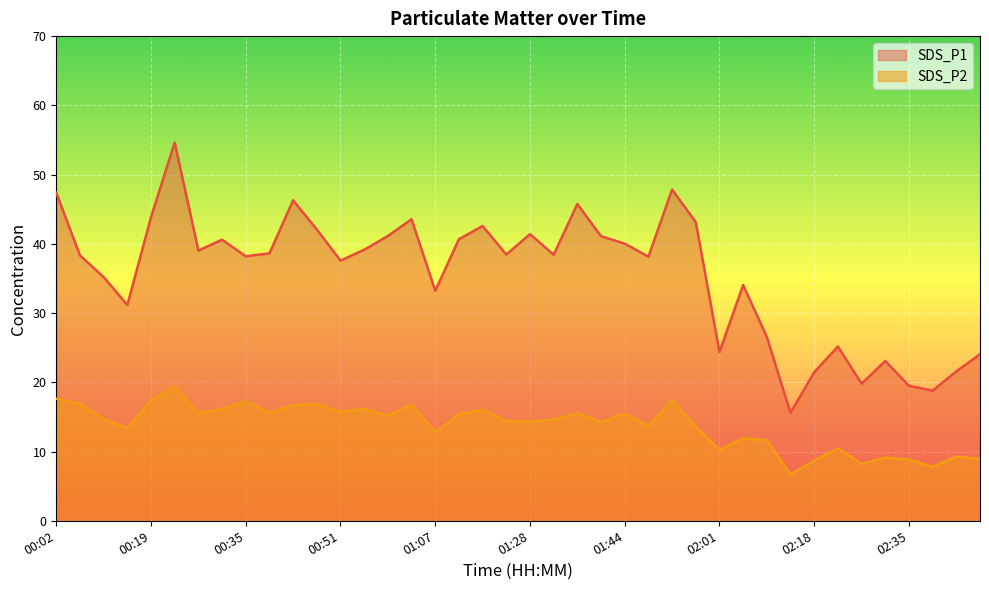

Is it true that SDS_P1 equals 31.6 at 02:31?

False